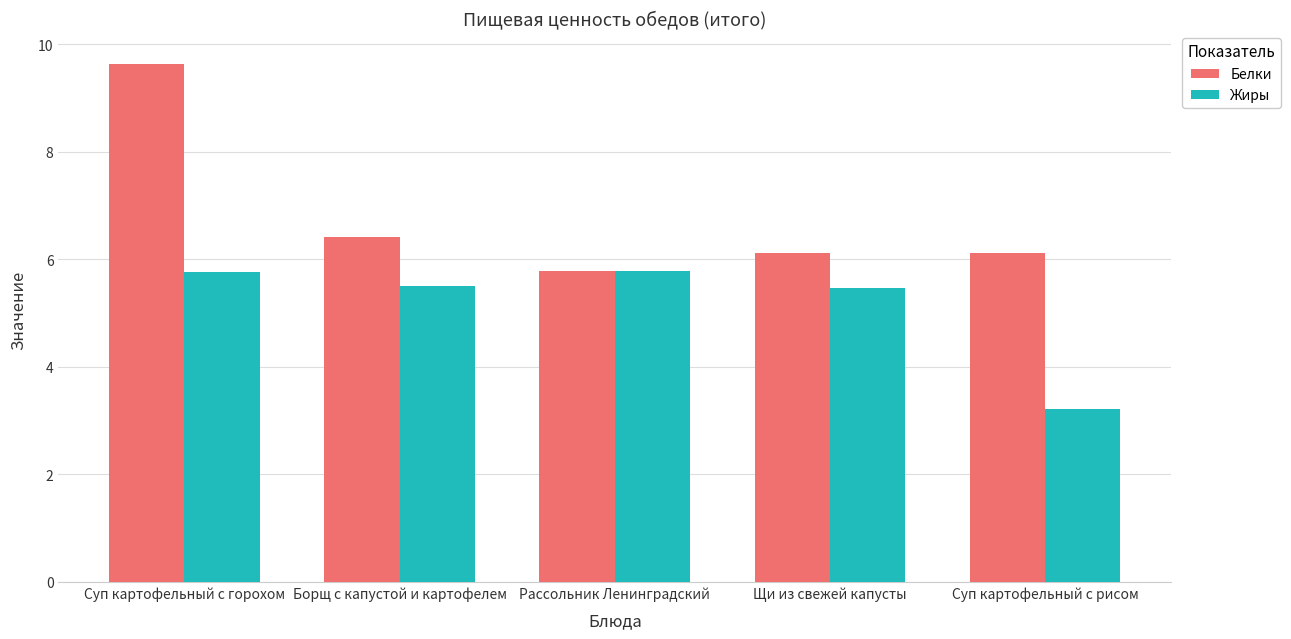

What is the difference between the highest and lowest values at Суп картофельный с горохом?

3.9